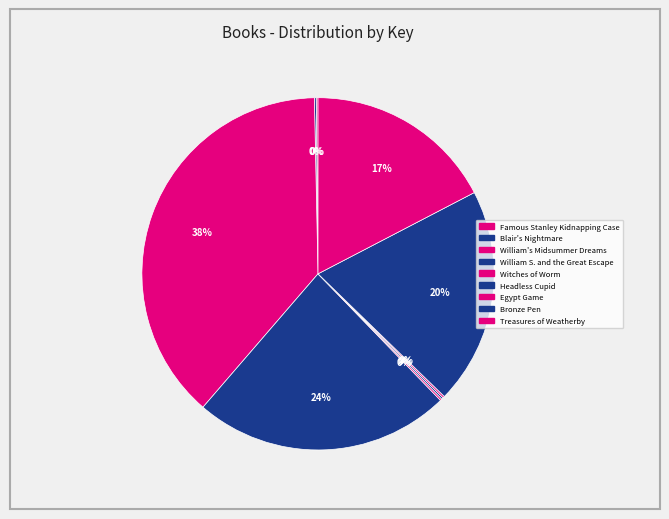

To the nearest percent, what is the difference between the Treasures of Weatherby and Famous Stanley Kidnapping Case slice percentages?

17%